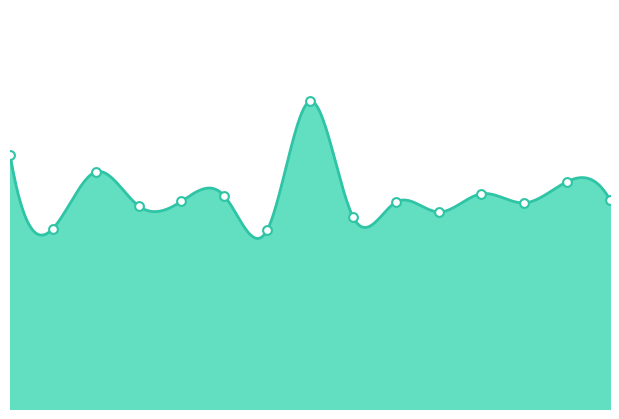

What is the change in value from 6 to 8?

+0.4